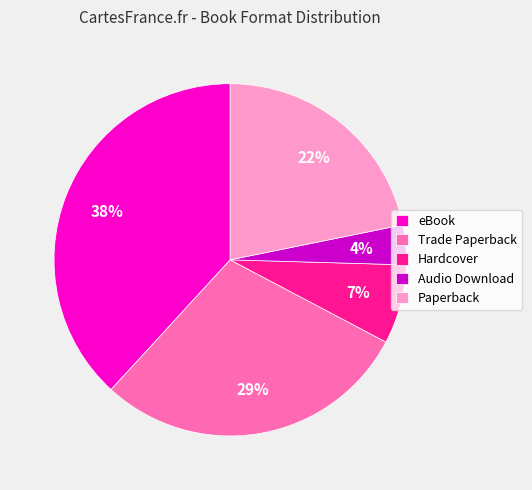

Which has a higher value, Audio Download or Trade Paperback?

Trade Paperback